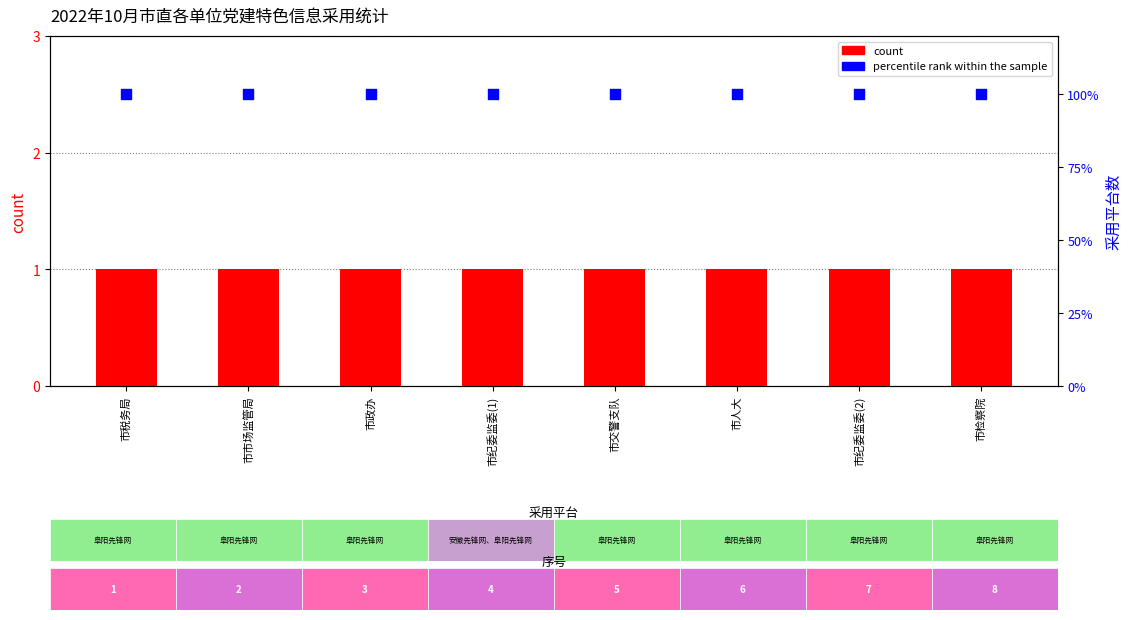

What are all the series names shown in the legend?

count, percentile rank within the sample